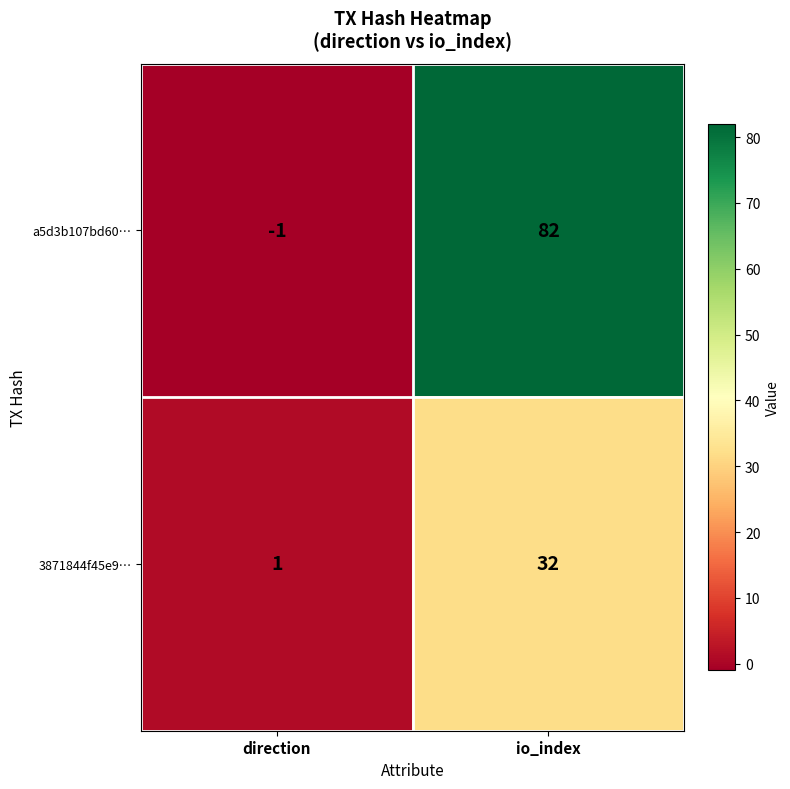

What is the sum of the a5d3b107bd60… values at direction and io_index?

81